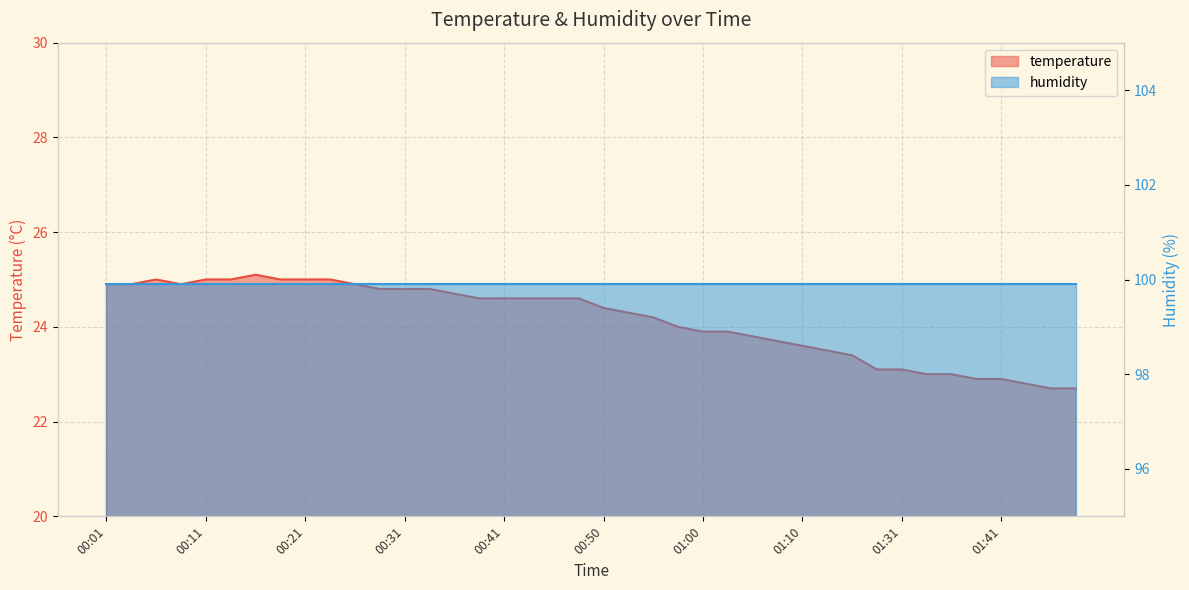

At which category does the data reach its first local valley?

00:09